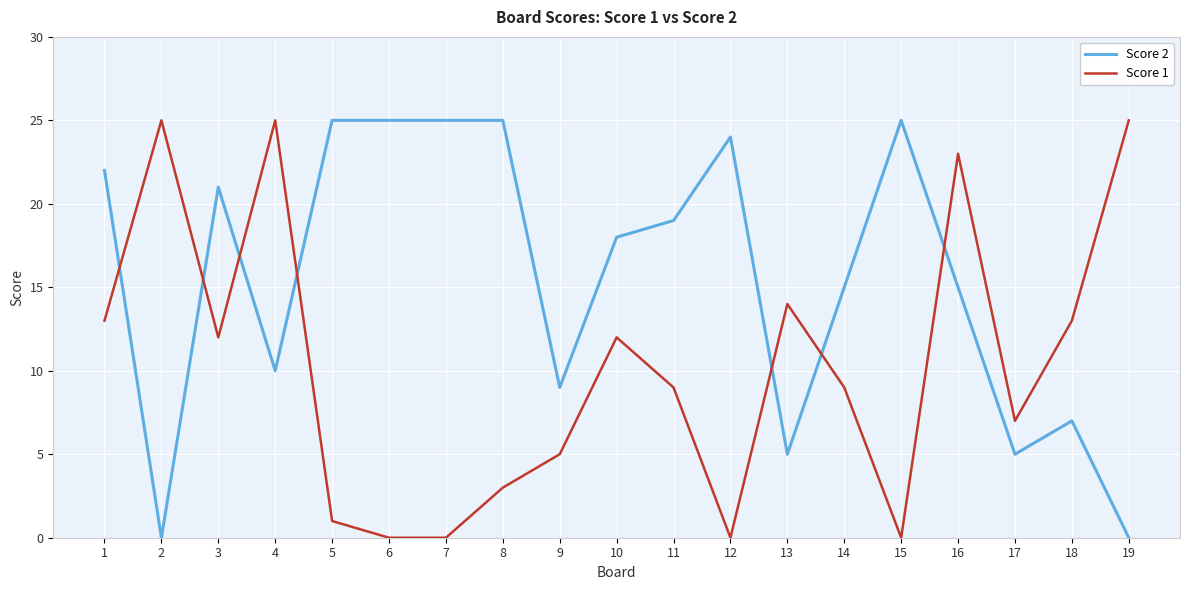

The Score 2 series shows 1 at 13. True or false?

False